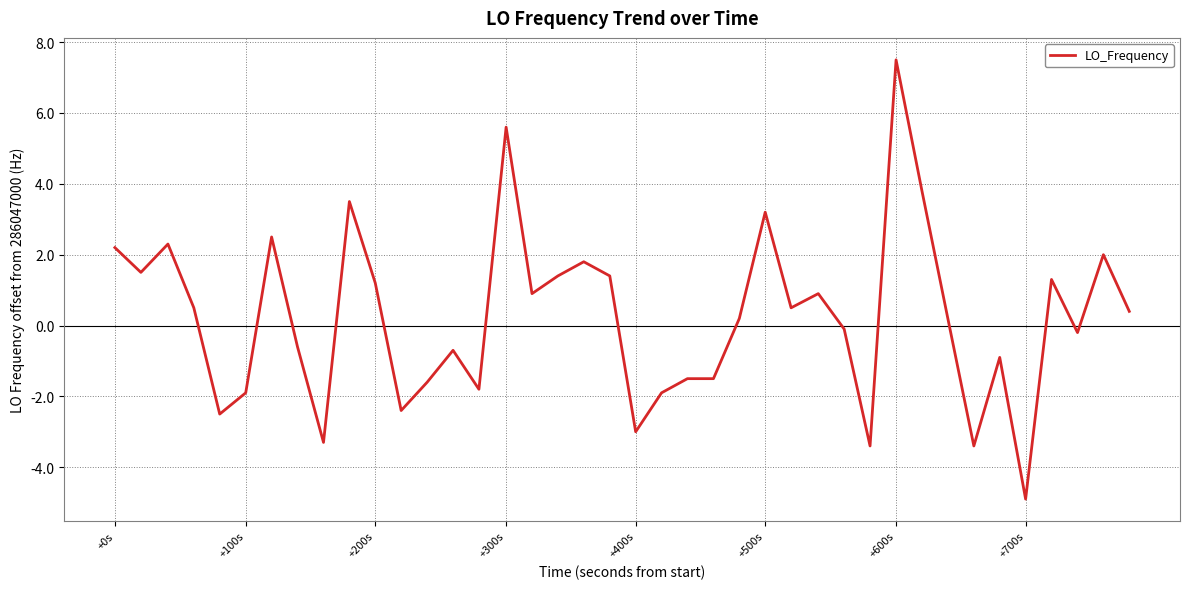

What is the smallest value displayed?

-4.9